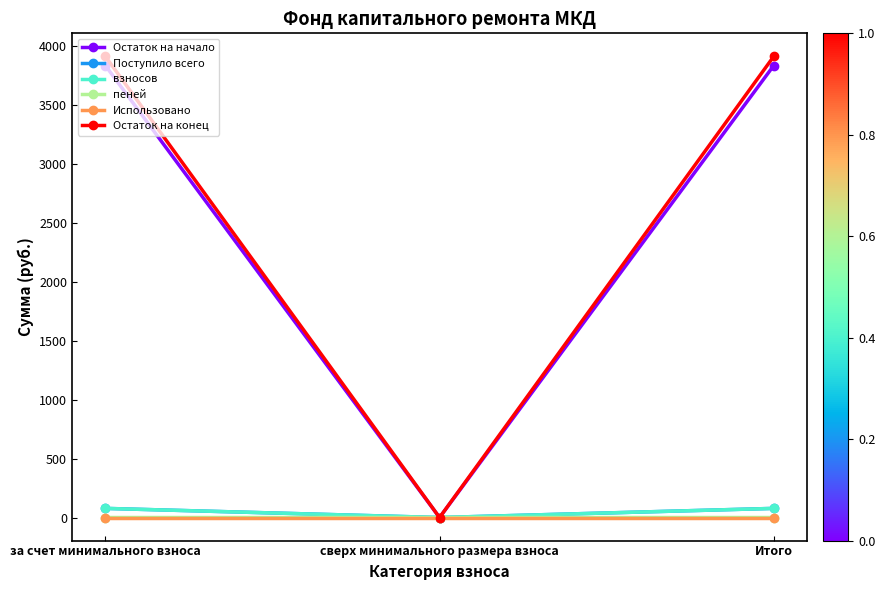

Between сверх минимального размера взноса and Итого, which series saw the biggest shift?

Остаток на конец